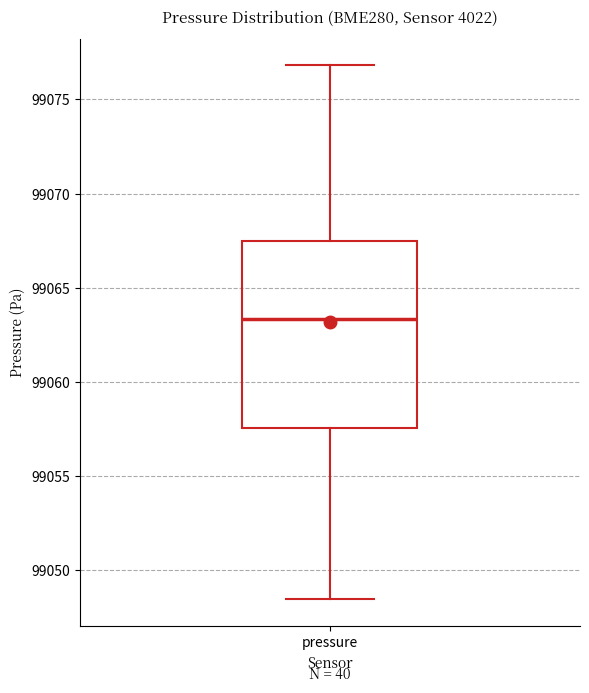

Read this box plot against the y-axis: the position of the median line, the range covered by the box, and the ends of both whiskers. The values are not printed on the chart, so give them approximately, as read against the axis.

median 99063.5, box 99057.5 to 99067.5, whiskers 99048.5 to 99077.0